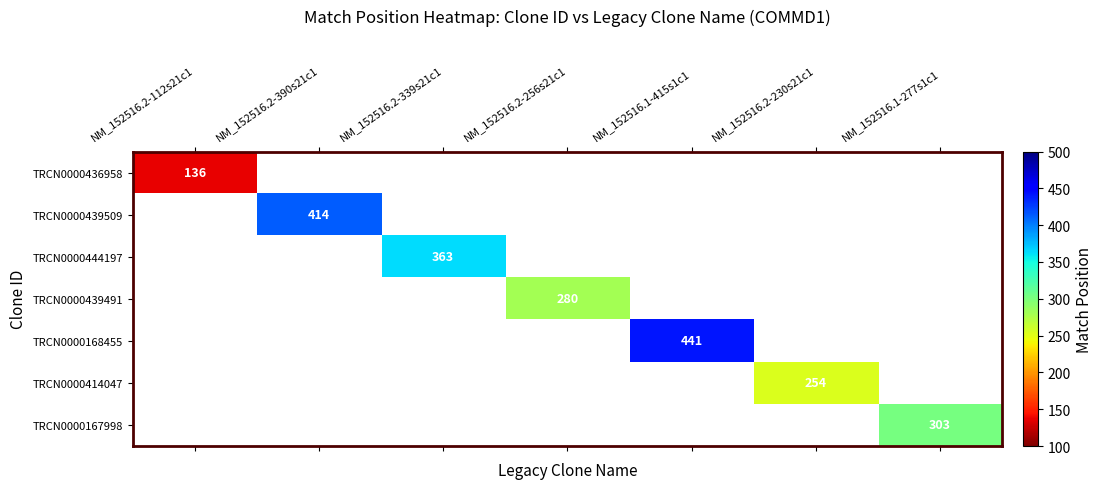

At NM_152516.1-415s1c1, list the series in order from largest to smallest.

TRCN0000436958, TRCN0000439509, TRCN0000444197, TRCN0000439491, TRCN0000168455, TRCN0000414047, TRCN0000167998